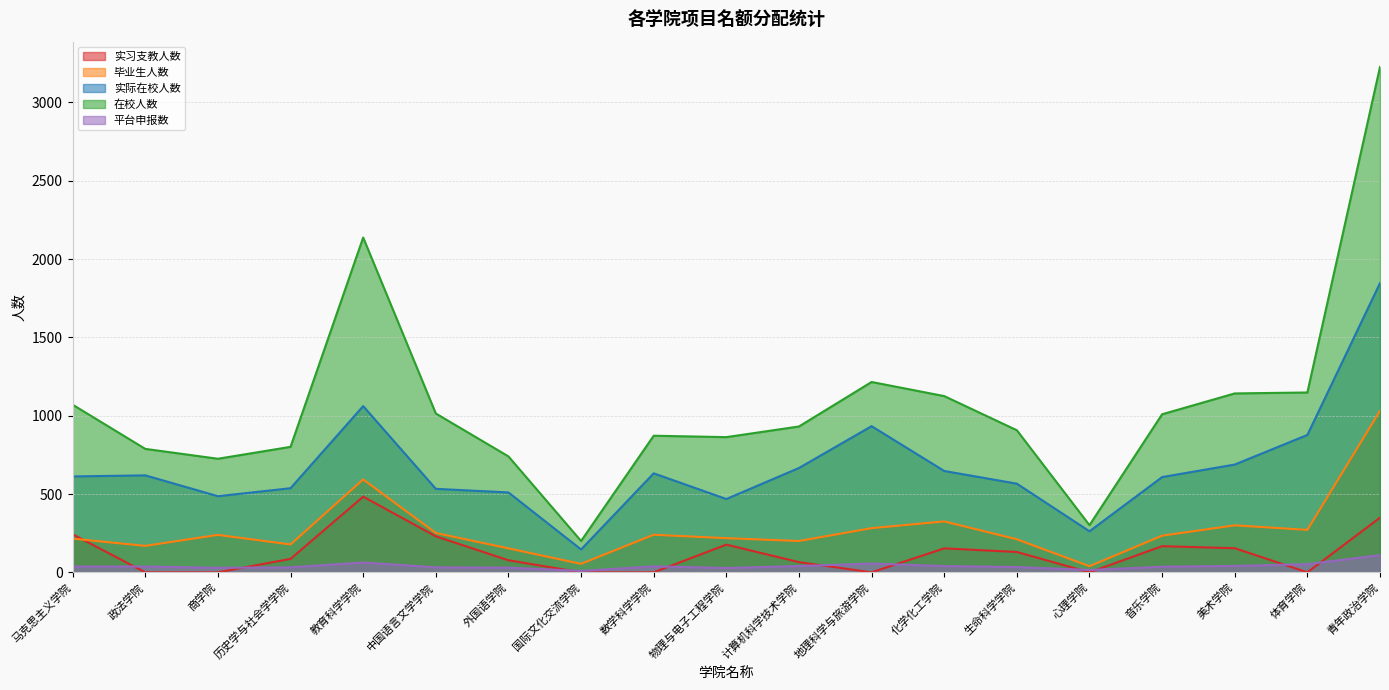

What position from the left is 外国语学院?

7